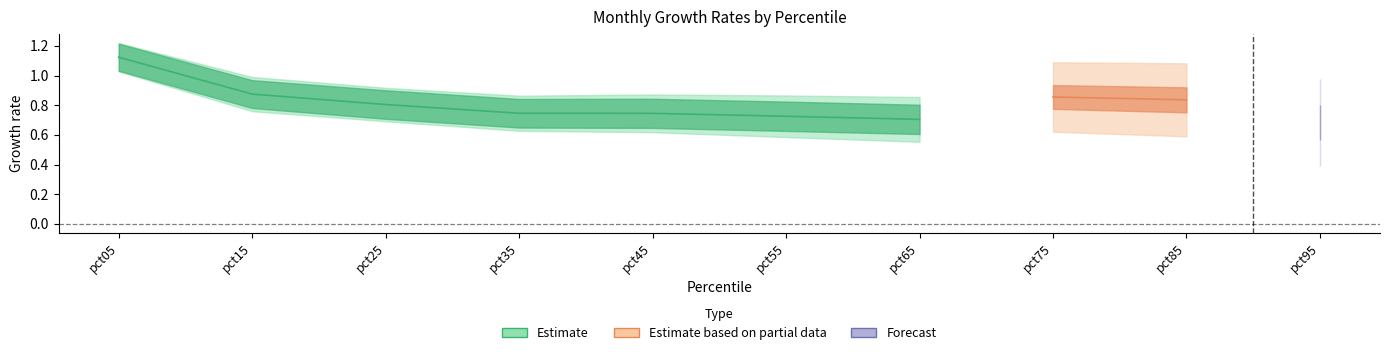

Which category has the highest value across all series?

pct05